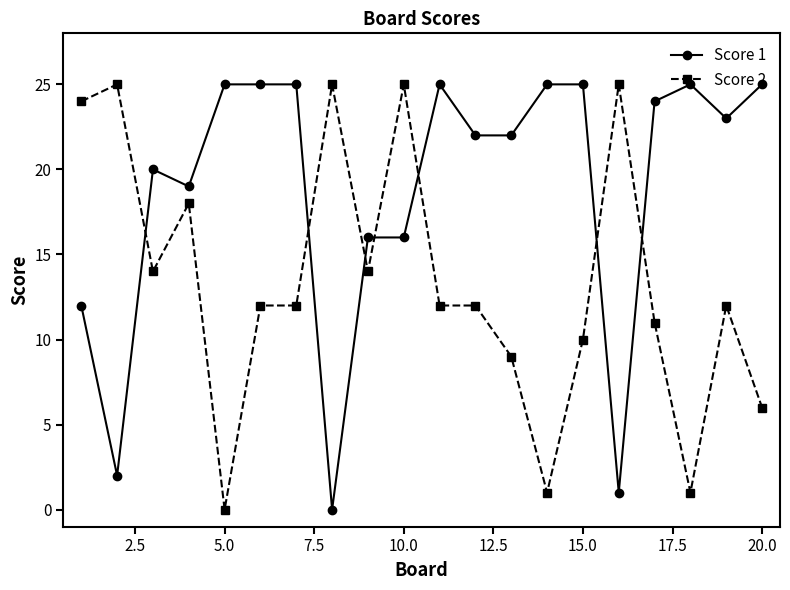

True or false: Score 1 and Score 2 intersect in this chart.

True